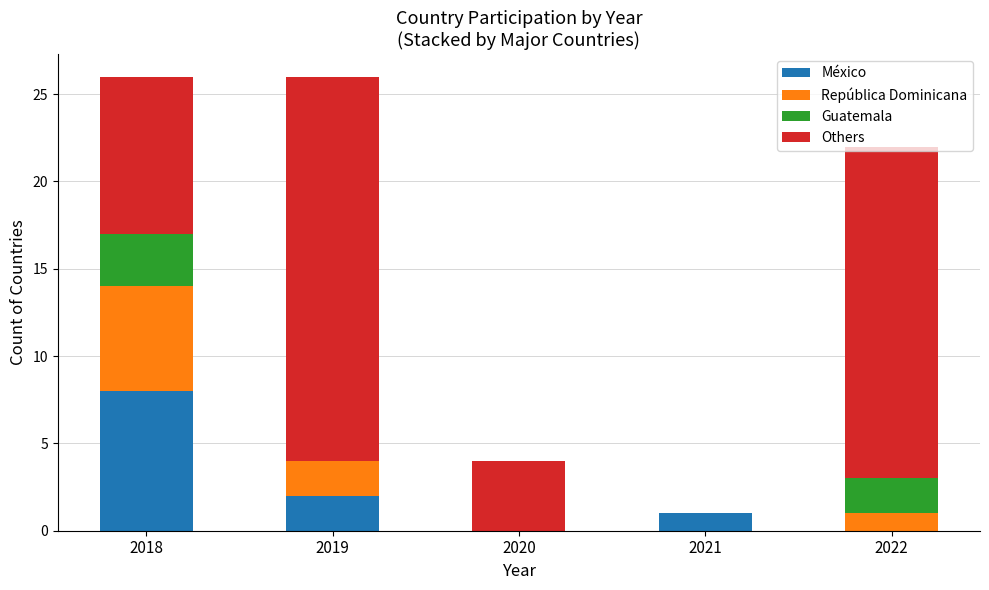

What is the total value across all series at 2018?

26